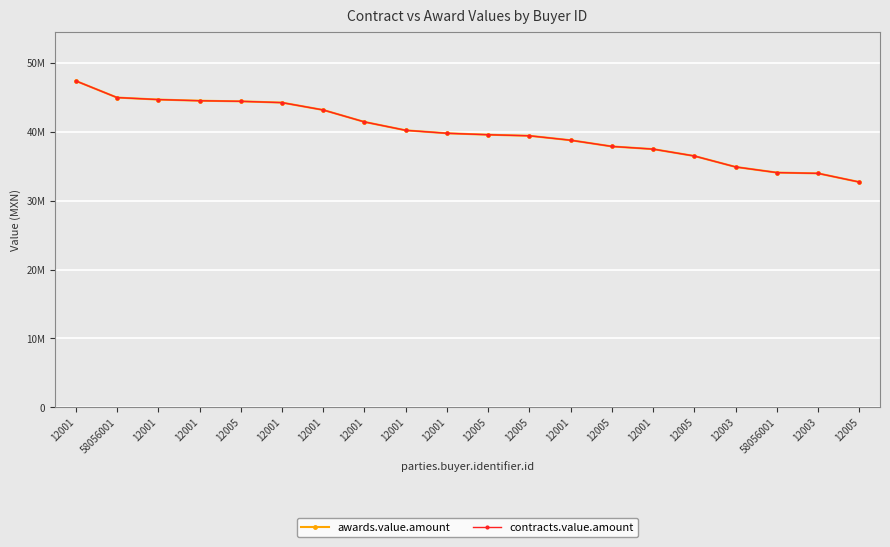

Is this an area chart (filled region under the line)?

No